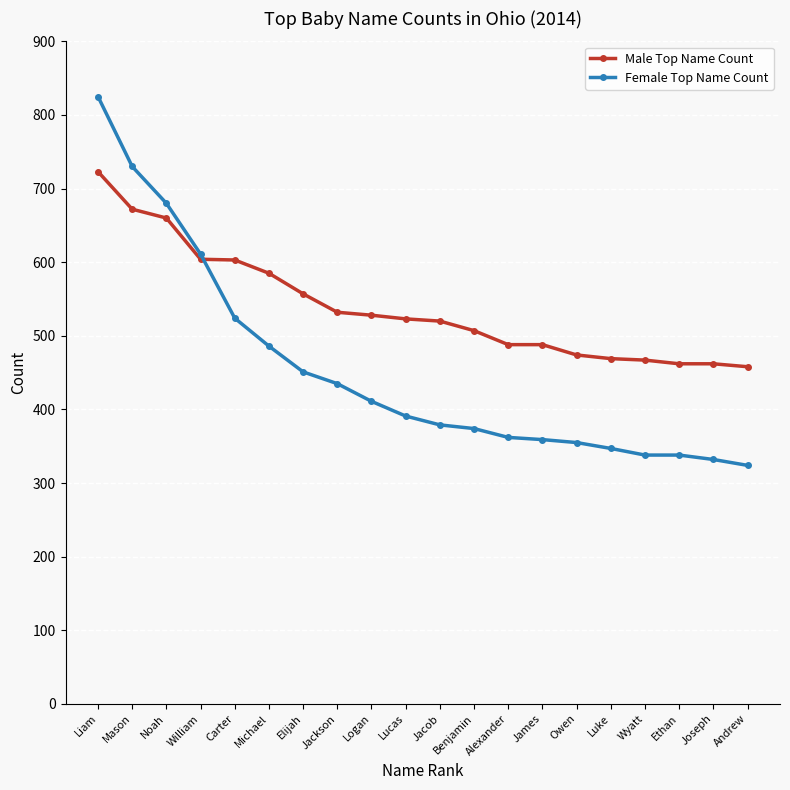

At which label is Male Top Name Count closest to 590?

Michael